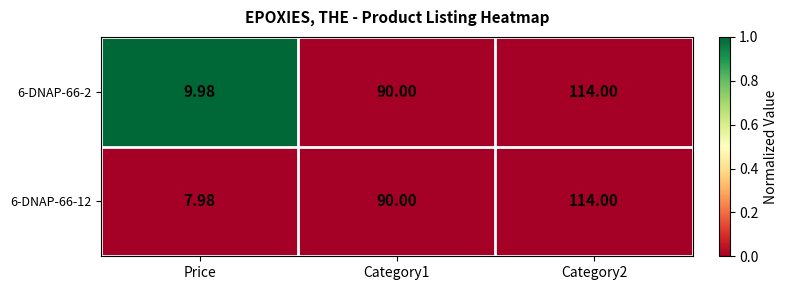

Is the value of 6-DNAP-66-12 at Category2 greater than the value of 6-DNAP-66-2 at Category1?

Yes